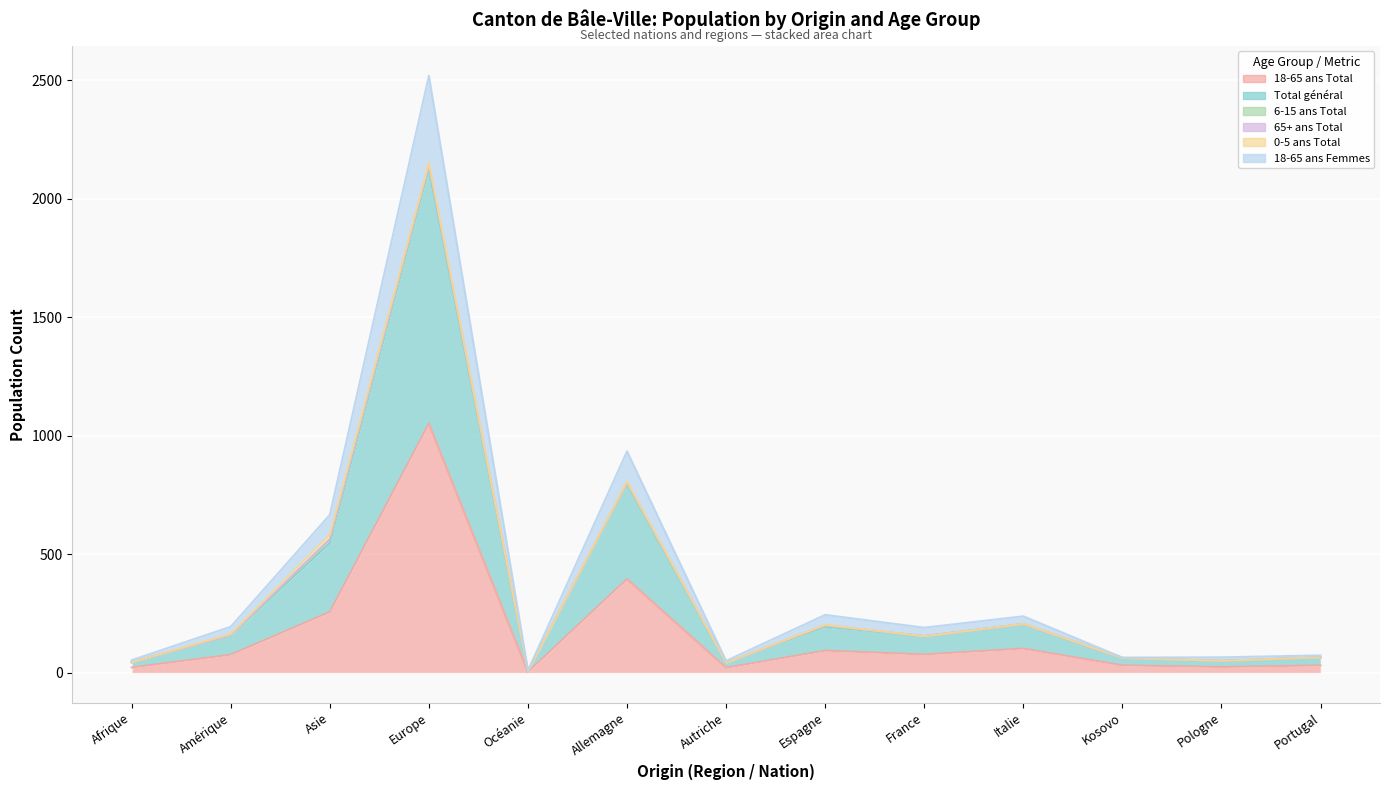

How many lines are shown in the chart?

6